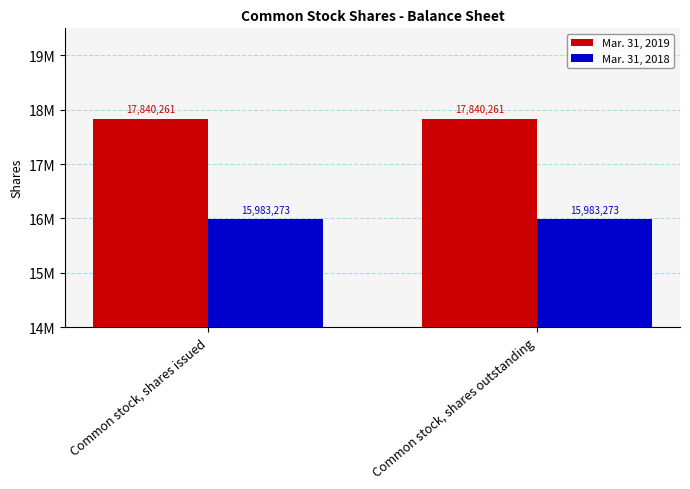

Where is Mar. 31, 2019 nearest to the value 17840261?

Common stock, shares issued